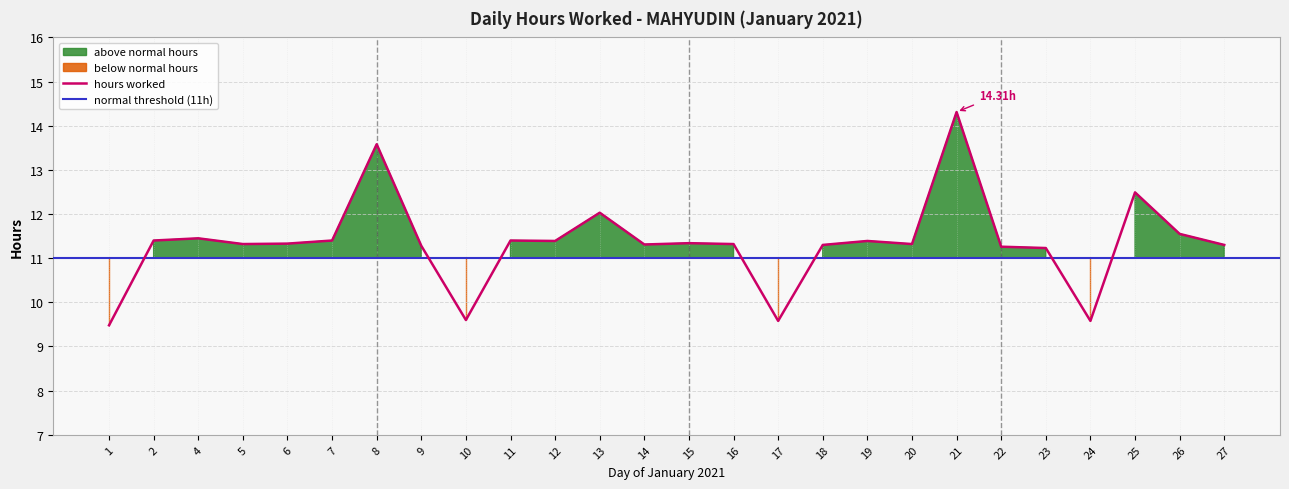

What is the approximate value at 5?

11.3